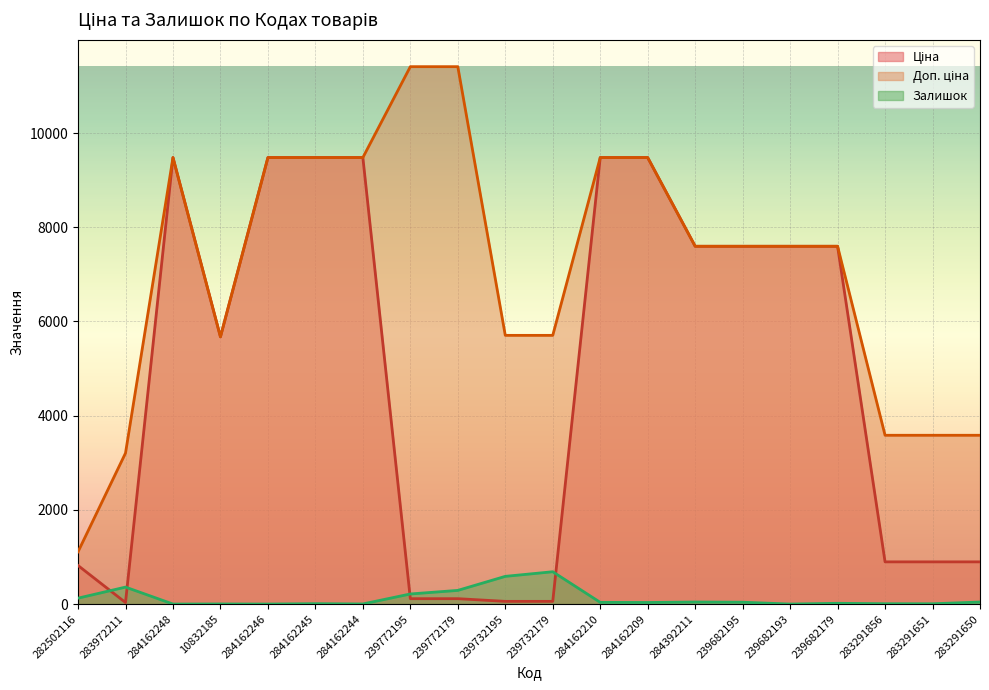

Which series changed the most between 284162244 and 239772179?

Ціна